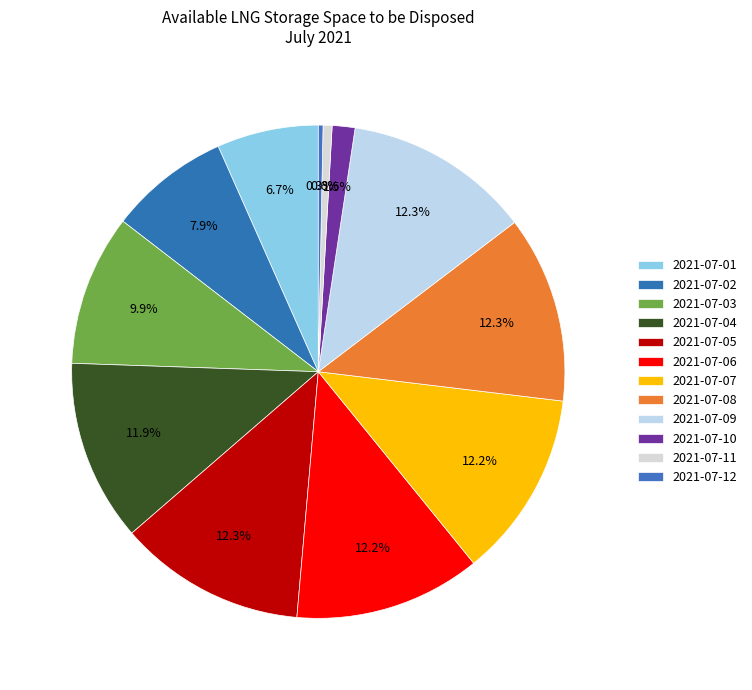

Which slice is the largest?

2021-07-09